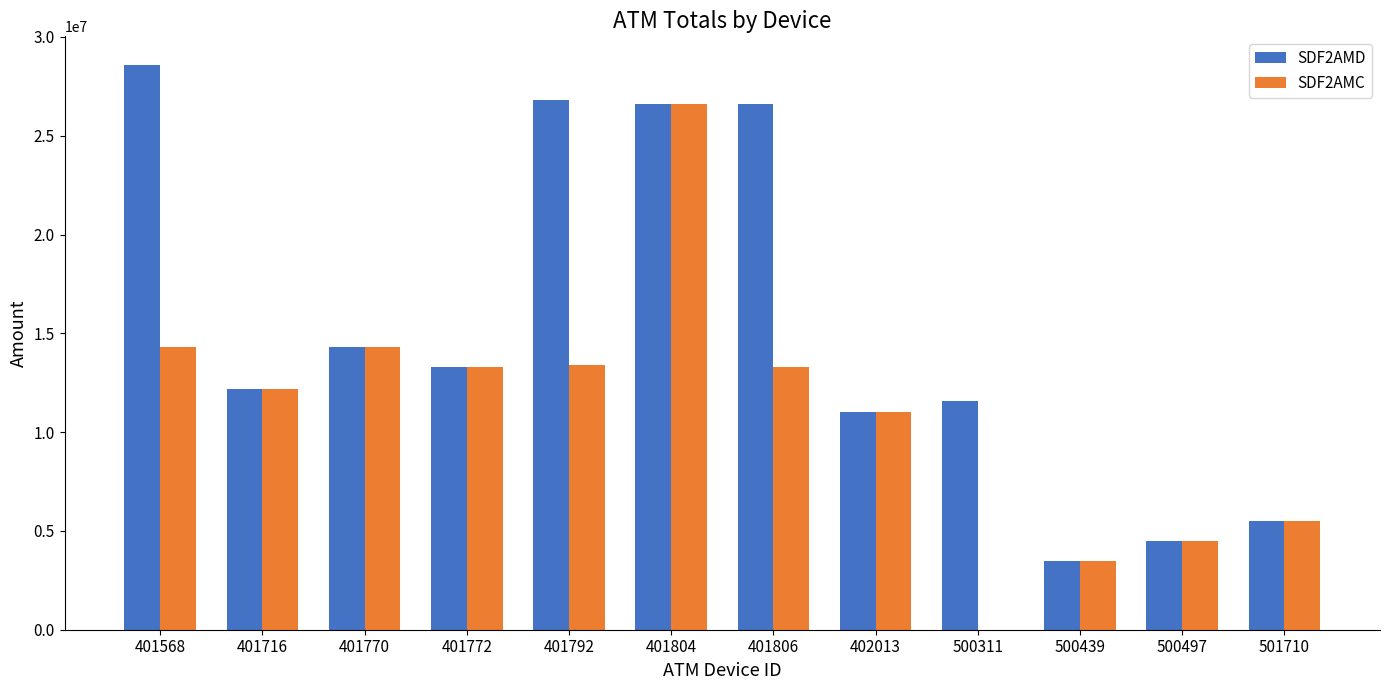

Which series changed the most between 401806 and 501710?

SDF2AMD